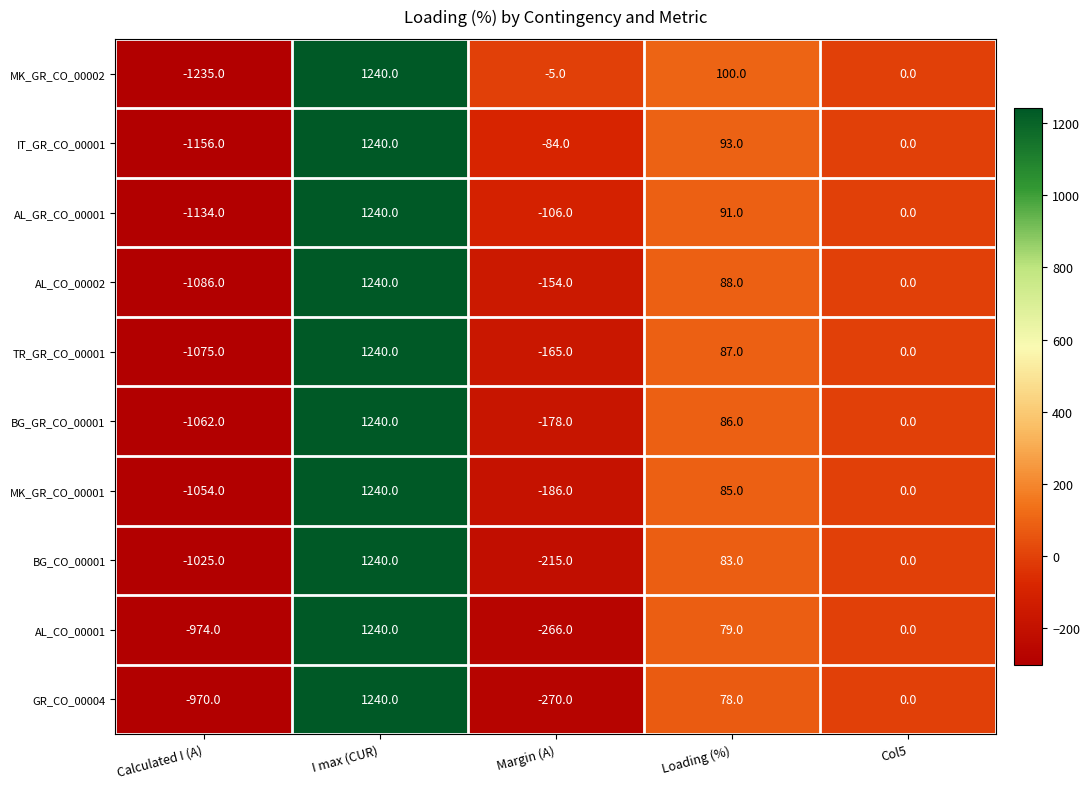

At Calculated I (A), list the series in order from smallest to largest.

MK_GR_CO_00002, IT_GR_CO_00001, AL_GR_CO_00001, AL_CO_00002, TR_GR_CO_00001, BG_GR_CO_00001, MK_GR_CO_00001, BG_CO_00001, AL_CO_00001, GR_CO_00004